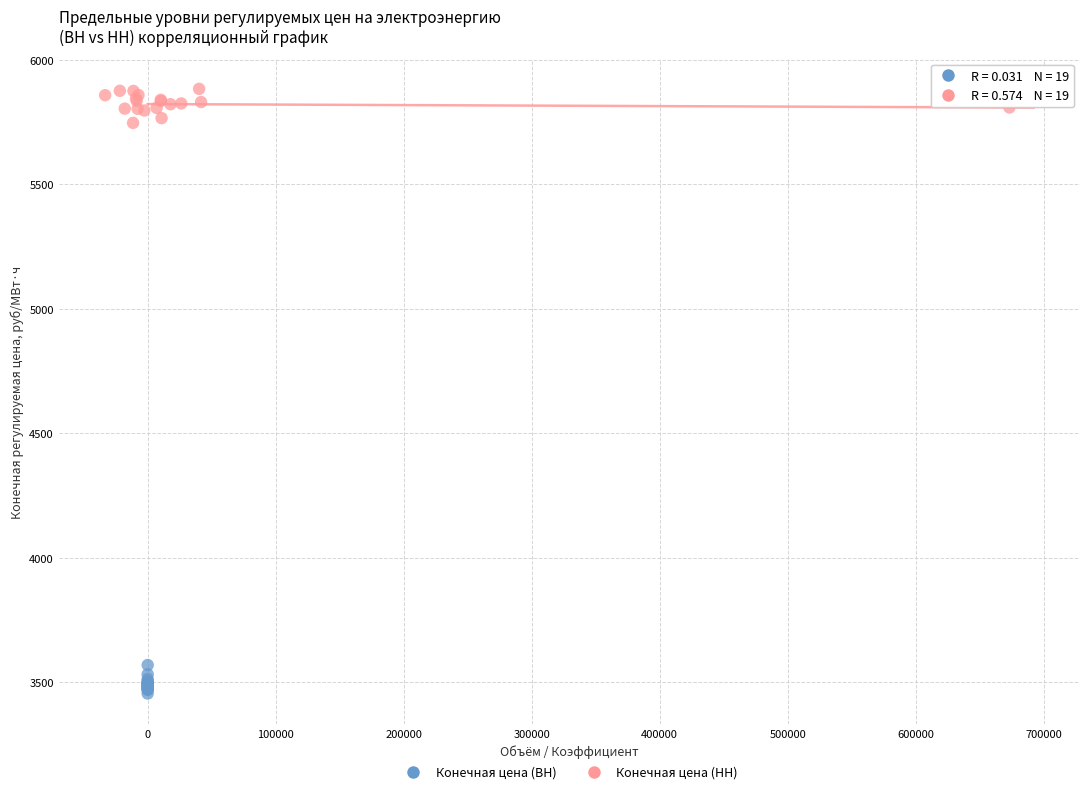

Which series has the widest spread of Y values?

Конечная цена (НН)